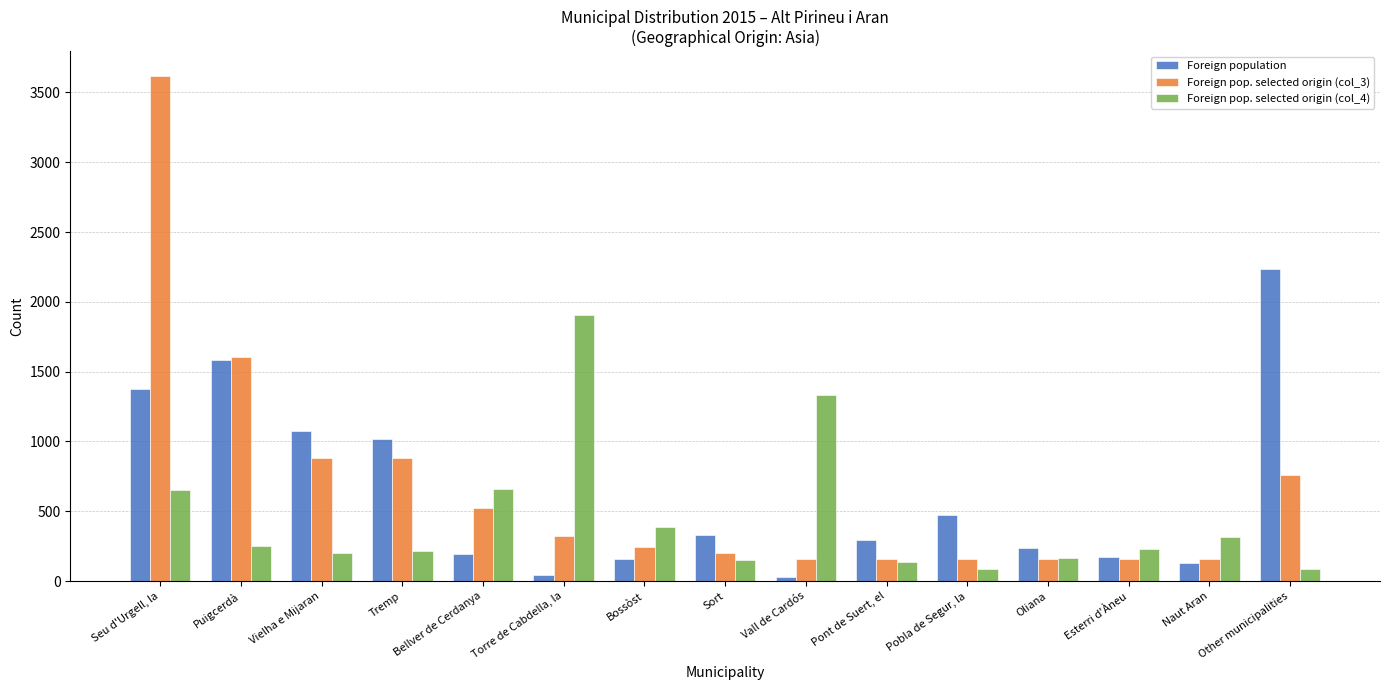

What is the total value across all series at Pont de Suert, el?

590